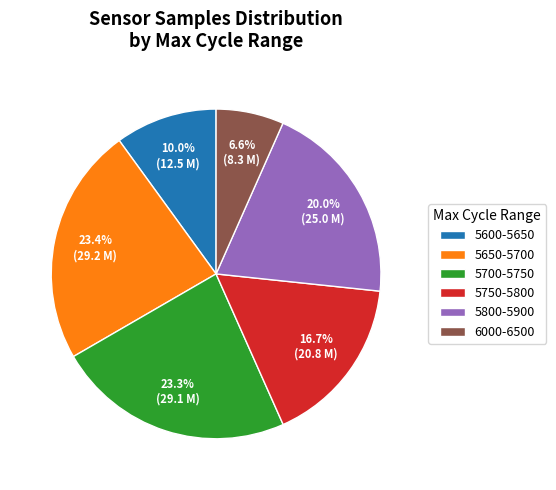

Which category has the smallest portion of the pie?

6000-6500